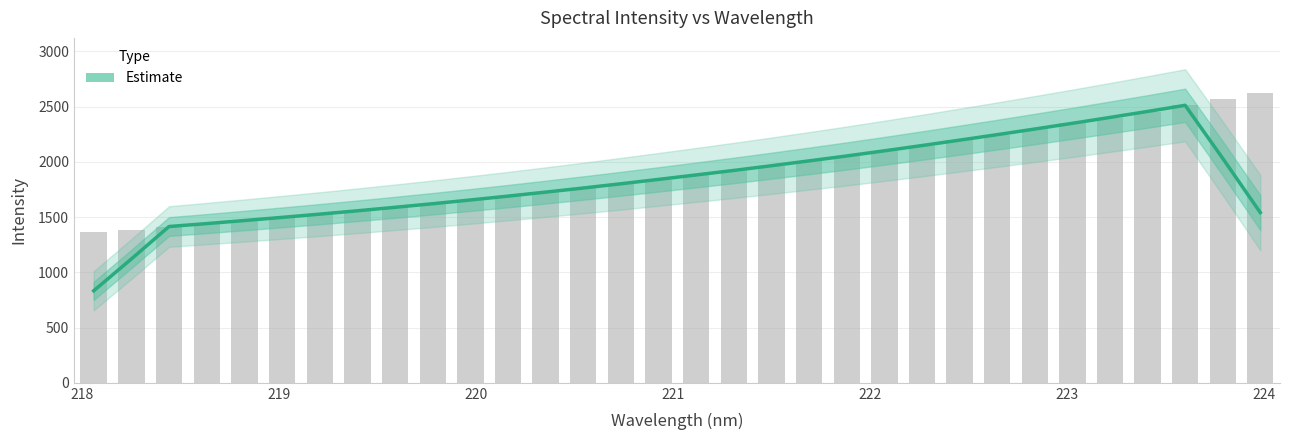

True or false: the data shows 1021.4 at 26.

False